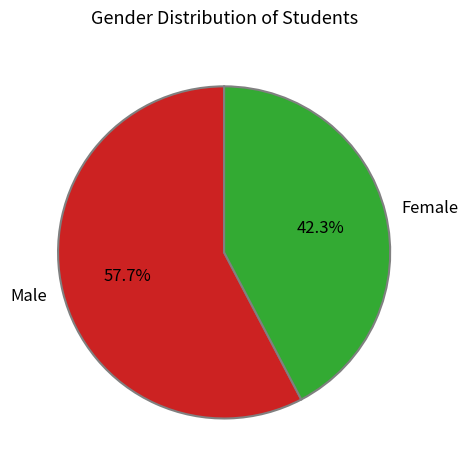

To the nearest percent, what is the average slice percentage?

50%